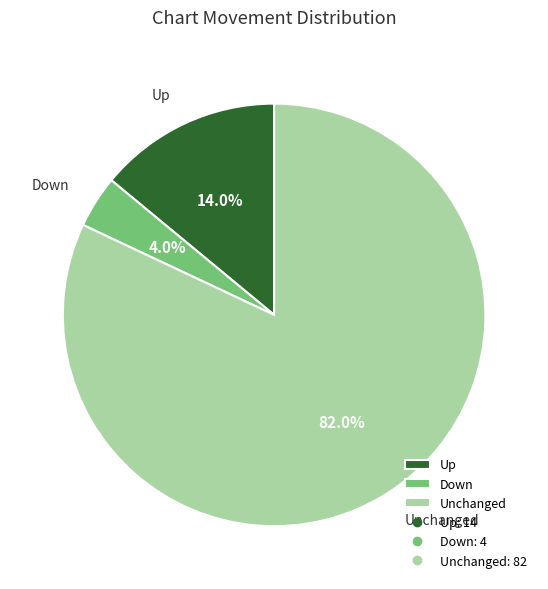

How many segments does this pie chart have?

3